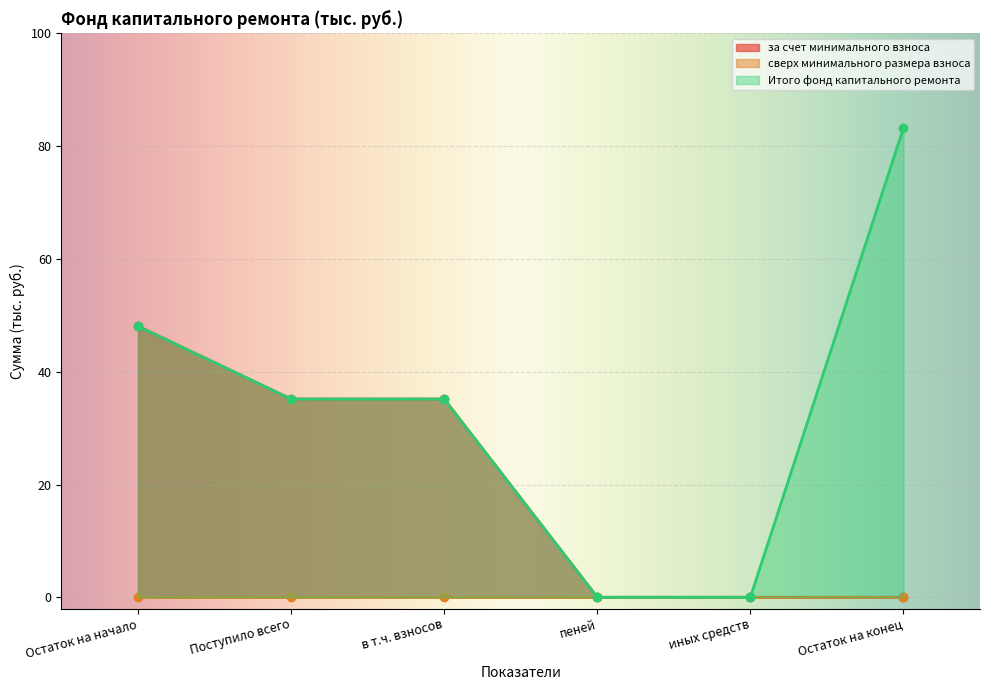

The value of Итого фонд капитального ремонта at Остаток на конец is 83.2. True or false?

True